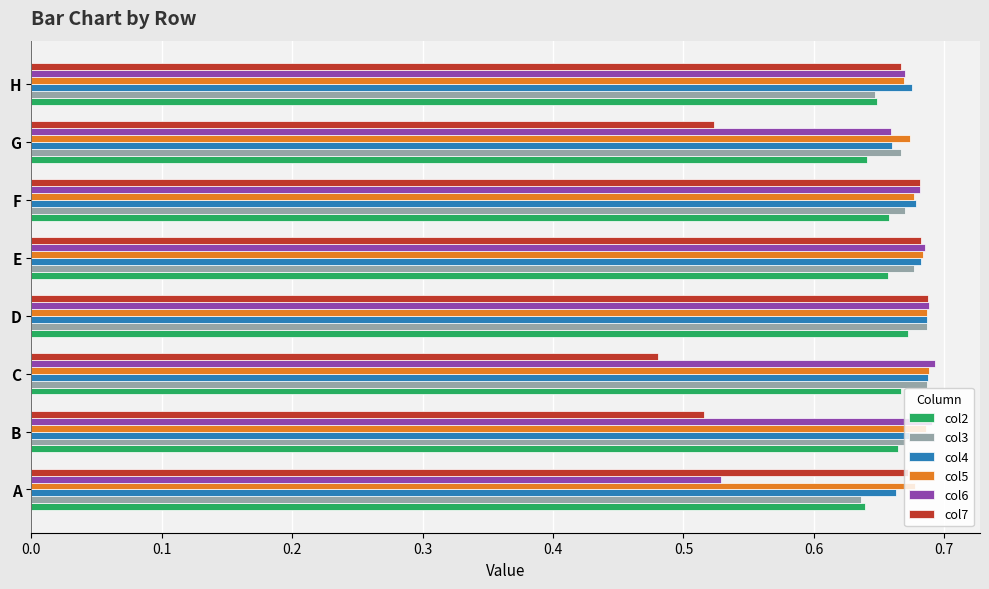

What is the sum of all col4 values?

5.4